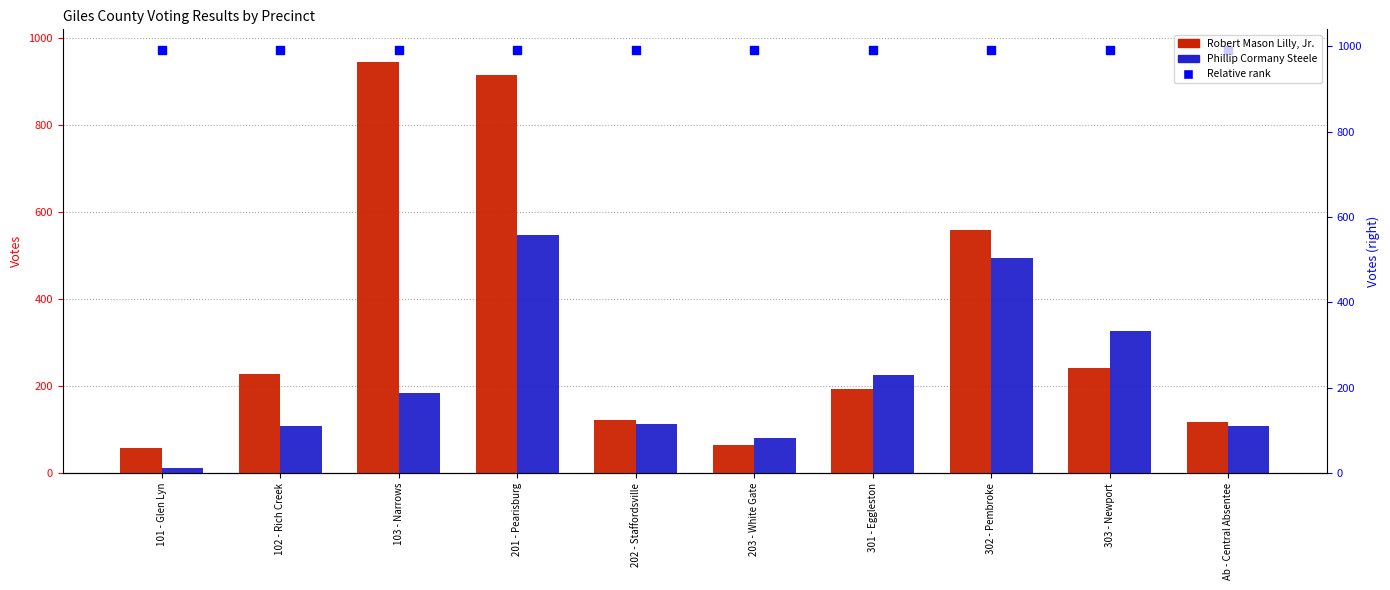

Which series contains the lowest Y value?

Phillip Cormany Steele